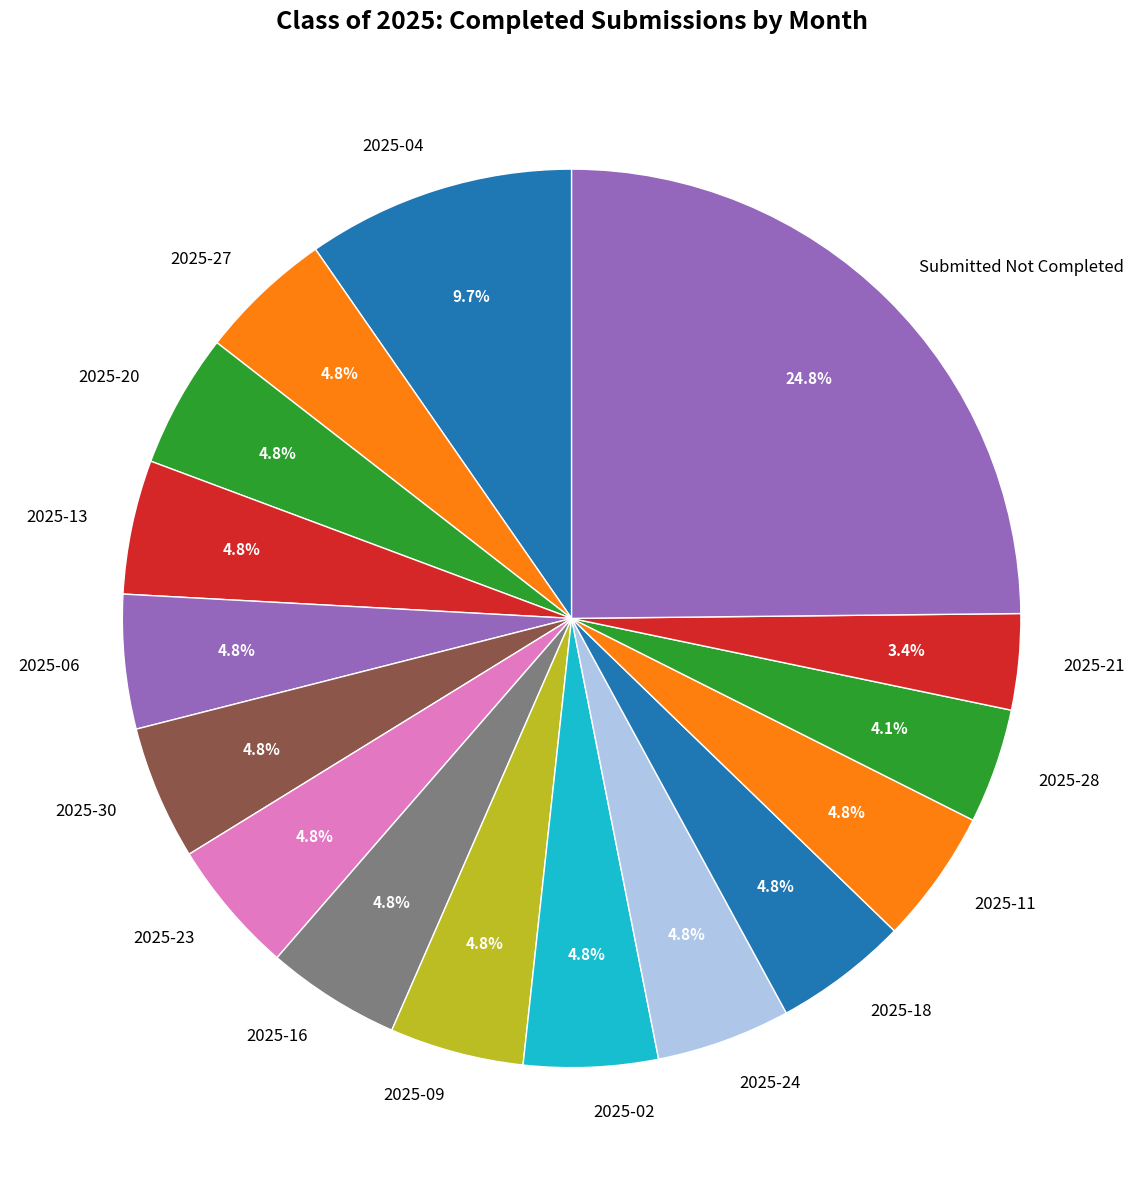

How many segments does this pie chart have?

16